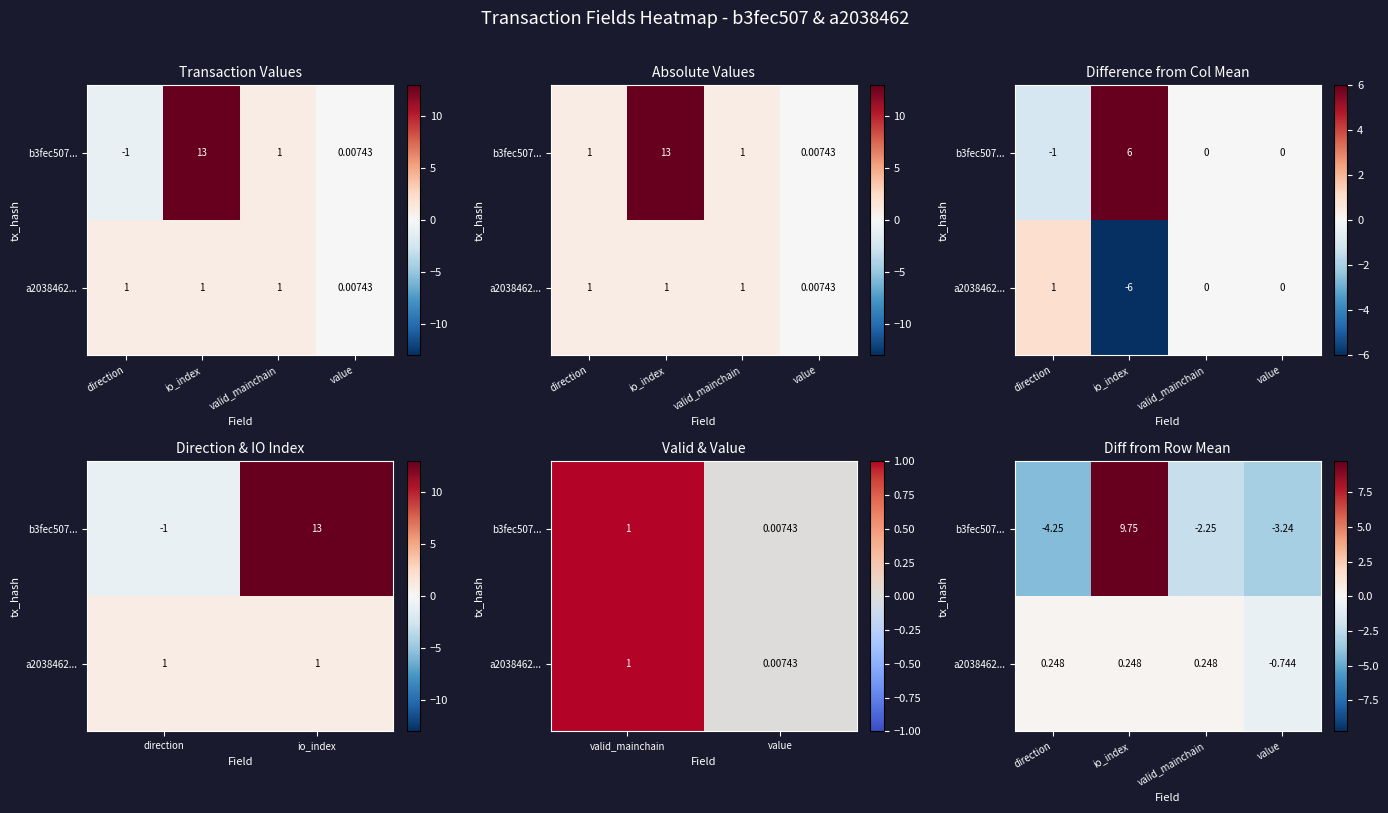

Which series has the largest total across all categories?

b3fec507...